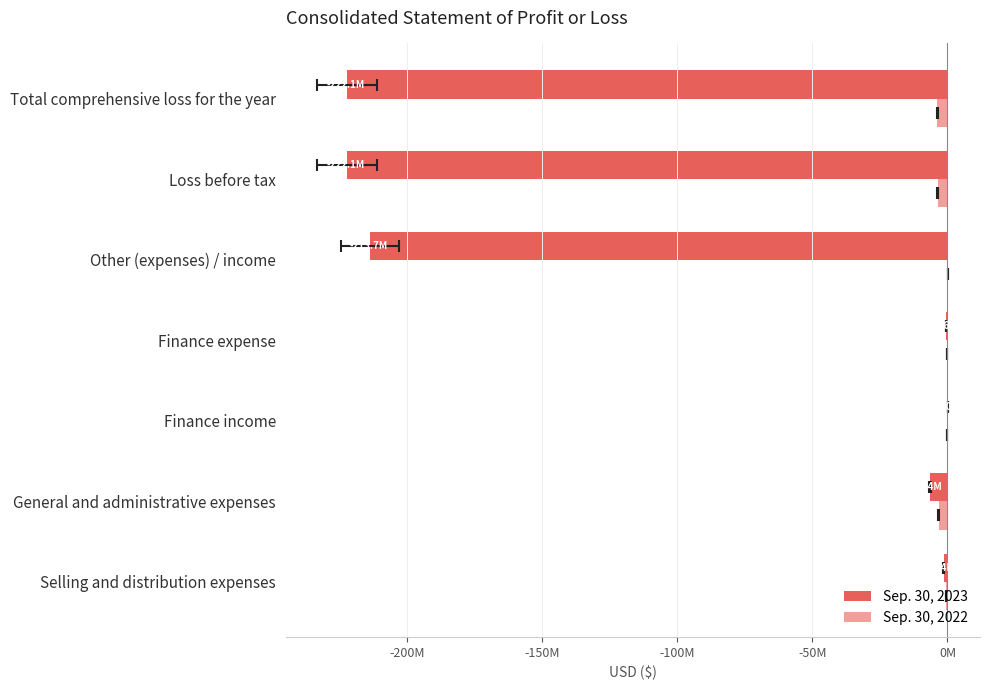

Between Total comprehensive loss for the year and Finance income, which is larger?

Finance income